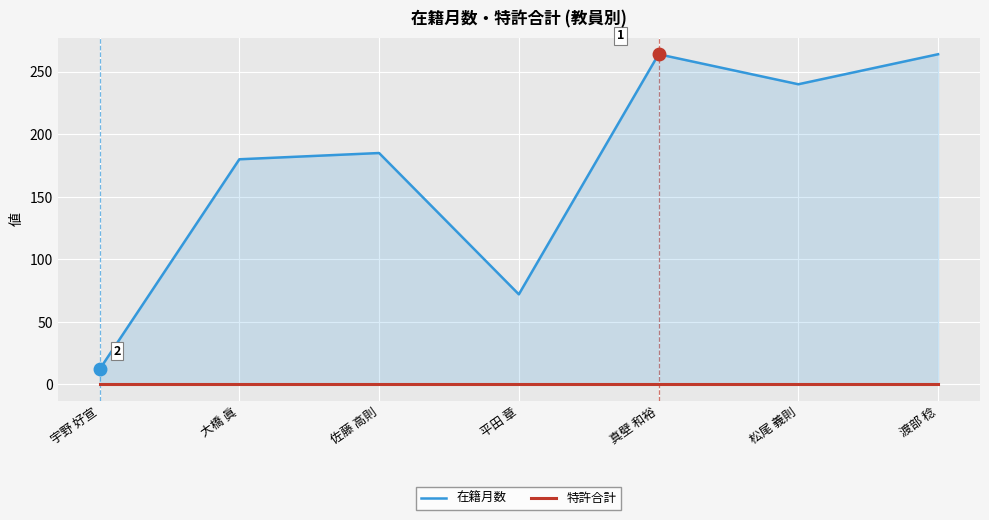

True or false: 特許合計 and 在籍月数 intersect in this chart.

False